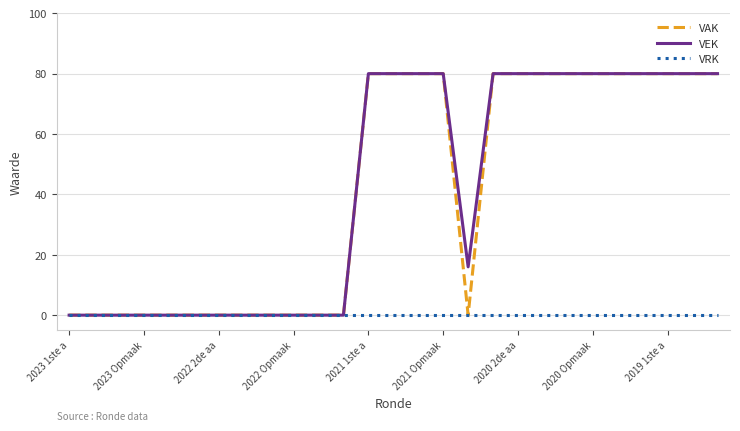

What is the greatest value displayed?

80